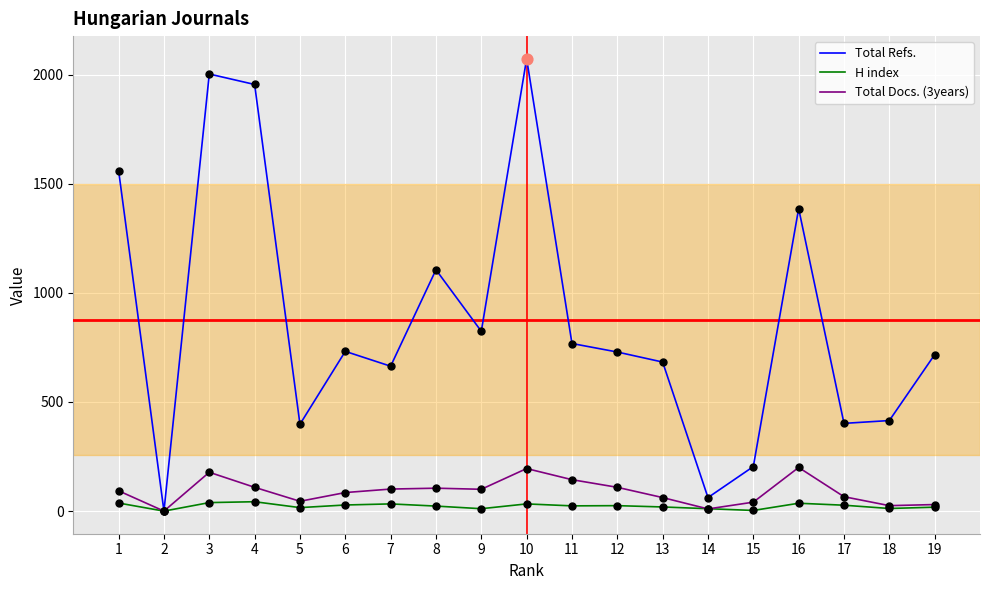

Between 14 and 17, which series saw the biggest shift?

Total Refs.